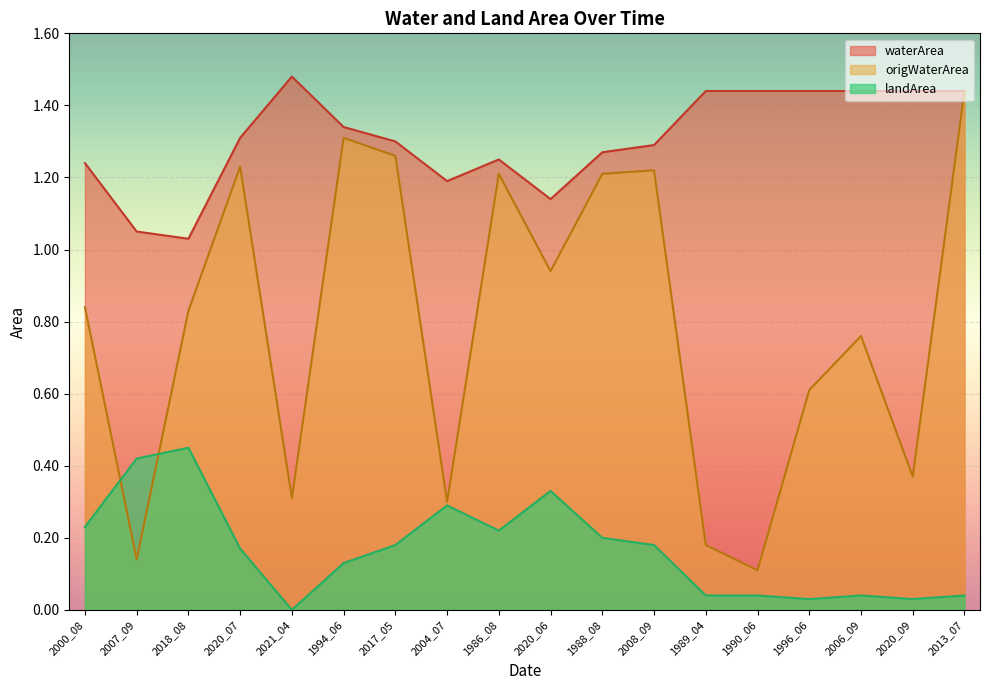

The value of waterArea at 1988_08 is 1.7. True or false?

False